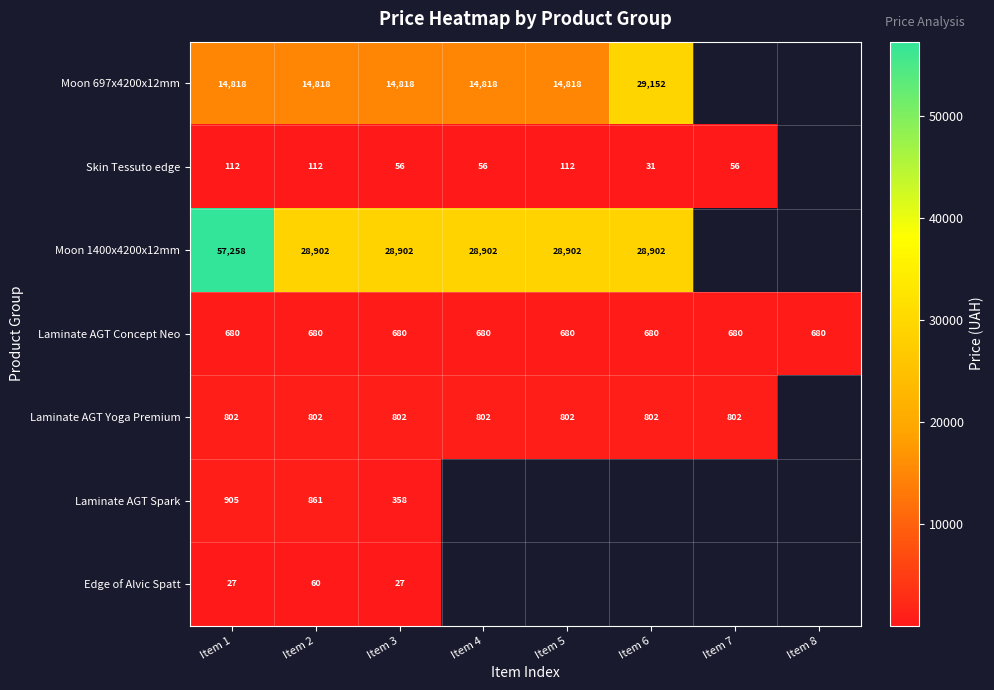

At how many categories does at least one series exceed 16054?

6